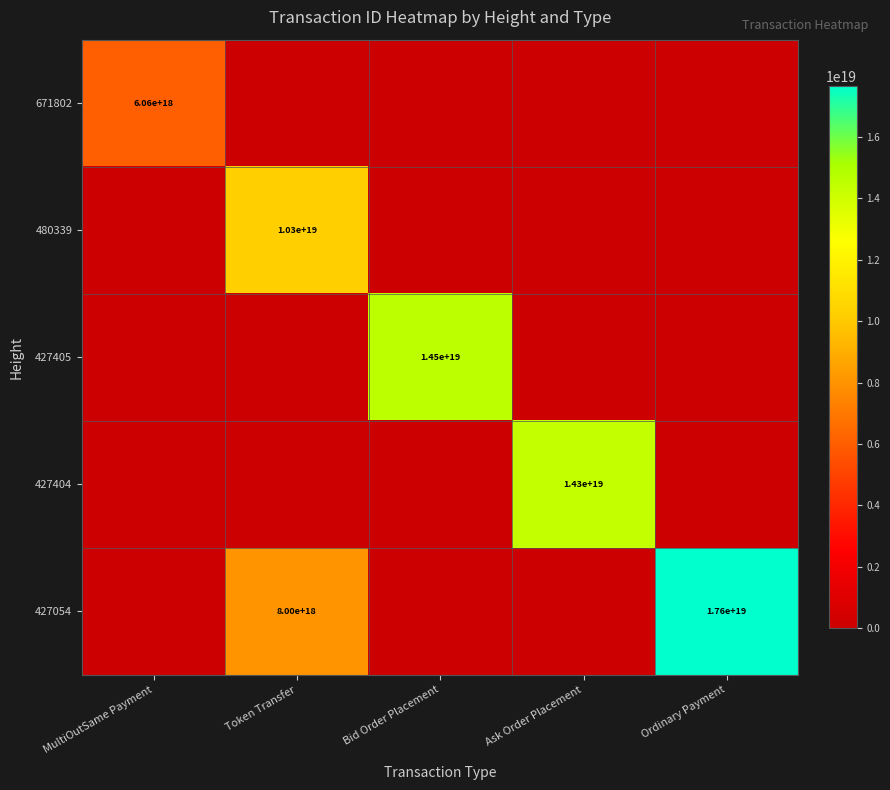

The value of 427405 at Bid Order Placement is 14500000000000000000. True or false?

True